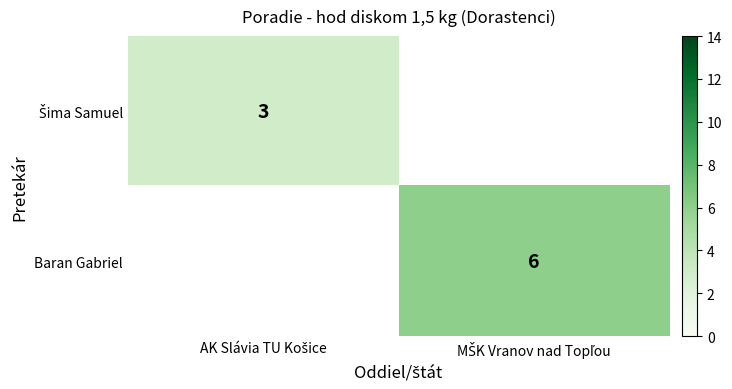

Is the value of Baran Gabriel at MŠK Vranov nad Topľou greater than the value of Šima Samuel at MŠK Vranov nad Topľou?

No